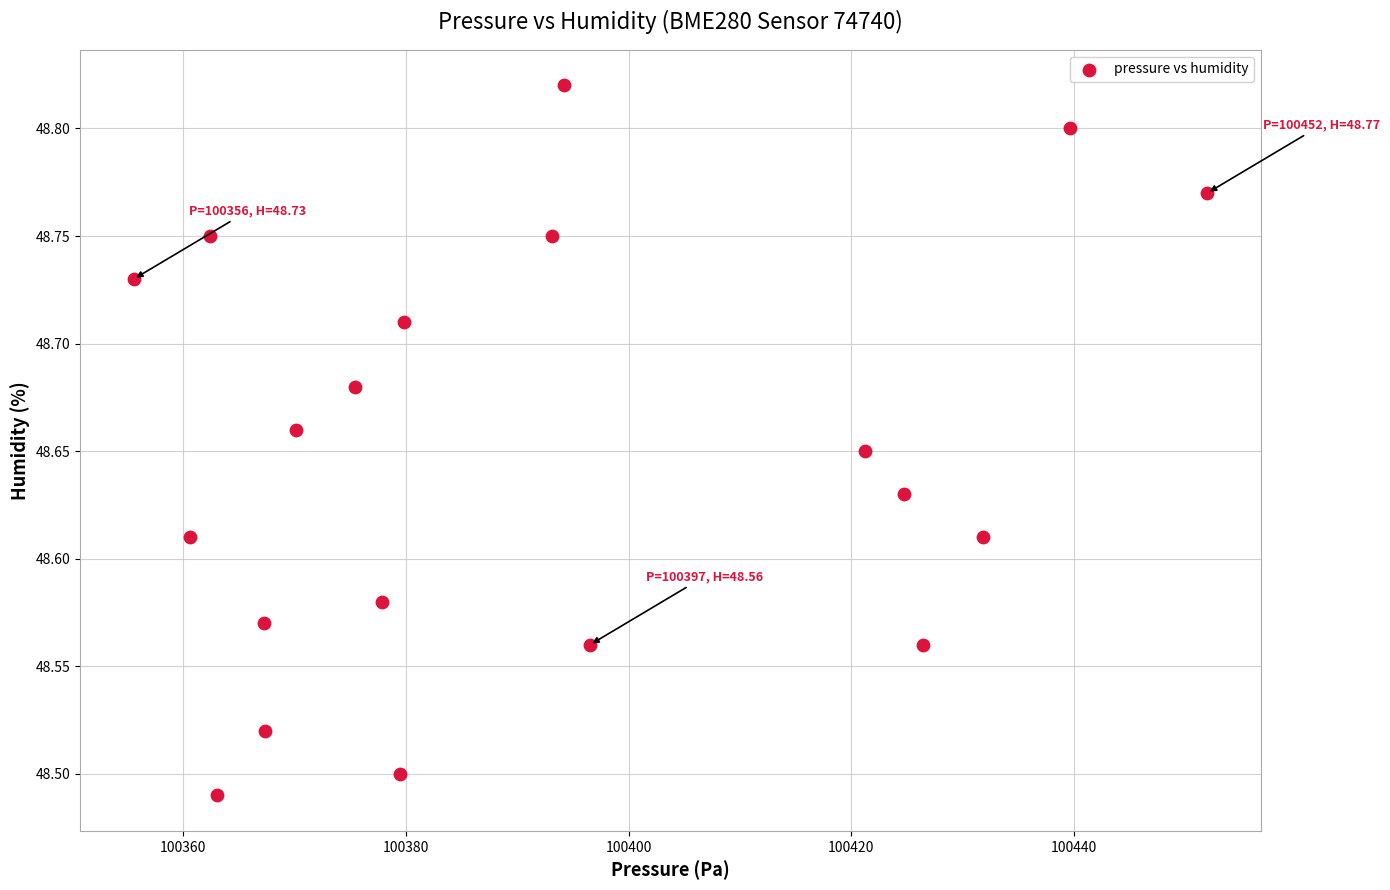

What is the range of Y values (max minus min)?

0.3